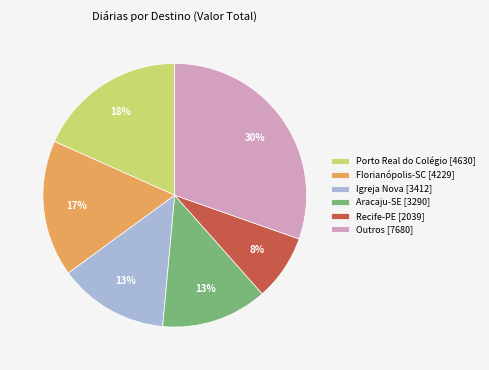

True or false: Porto Real do Colégio [4630] accounts for 18% of the total.

True